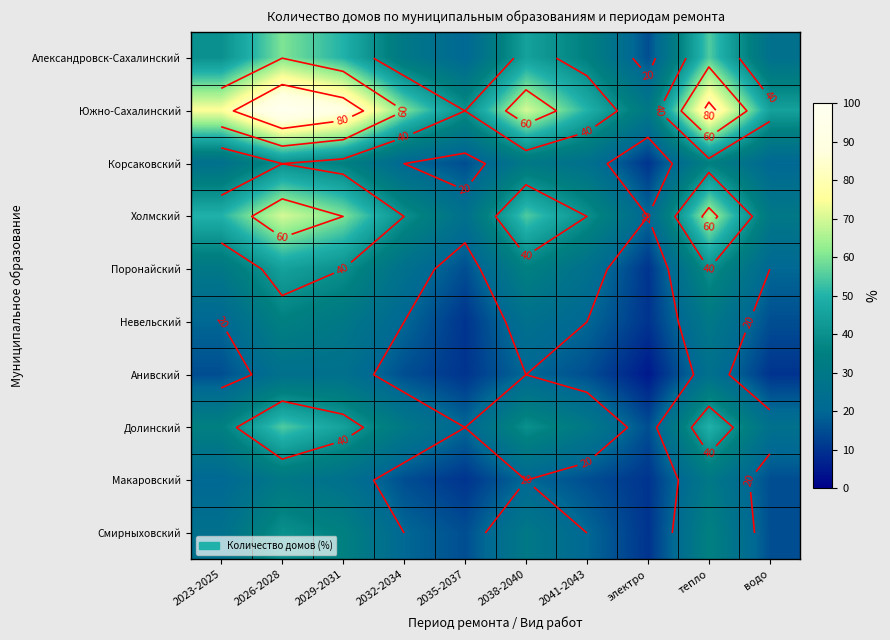

The value of Поронайский at водо is 20.0. True or false?

True